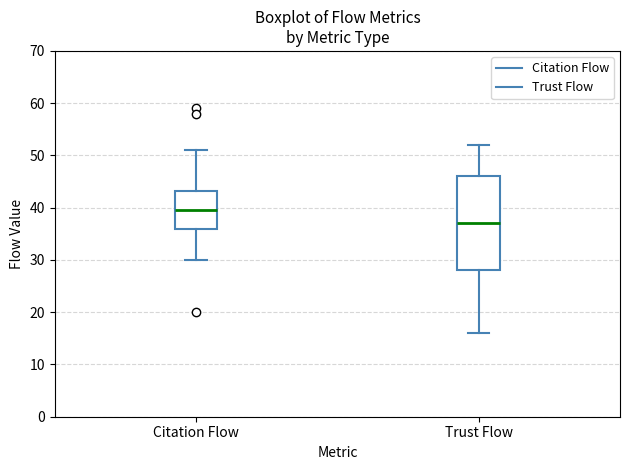

Which box has the lowest median line?

Trust Flow